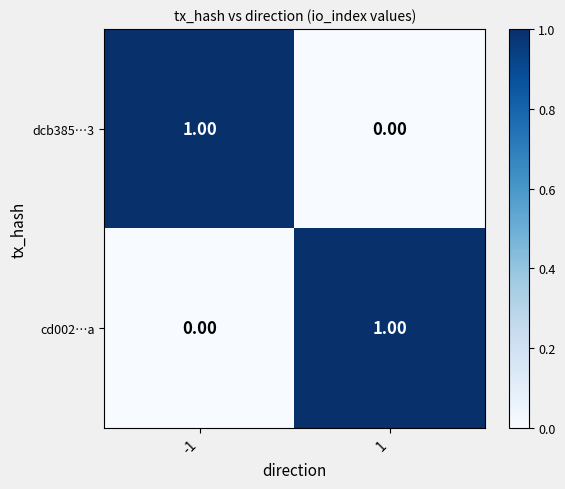

Is the value of cd002…a at 1 greater than the value of dcb385…3 at 1?

Yes